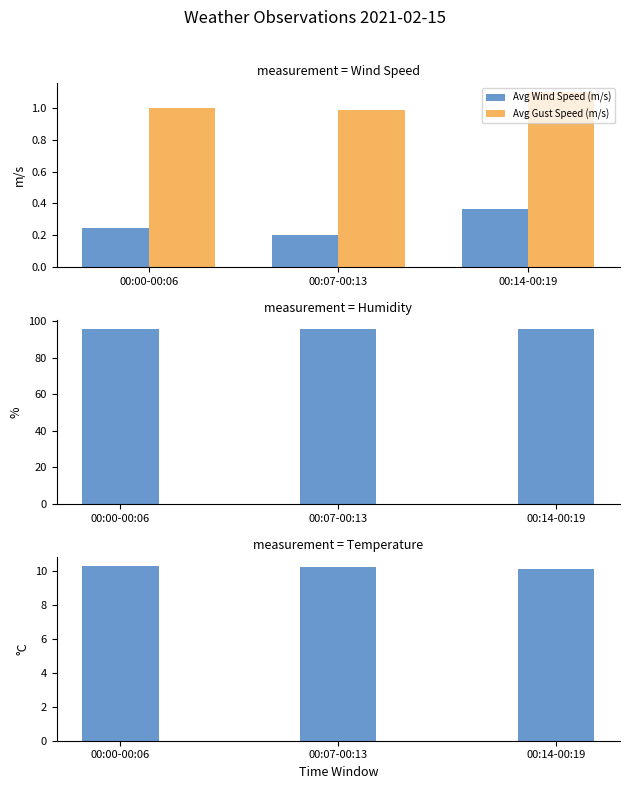

What is the difference between the maximum and minimum values in the Humidity (%) series?

0.2